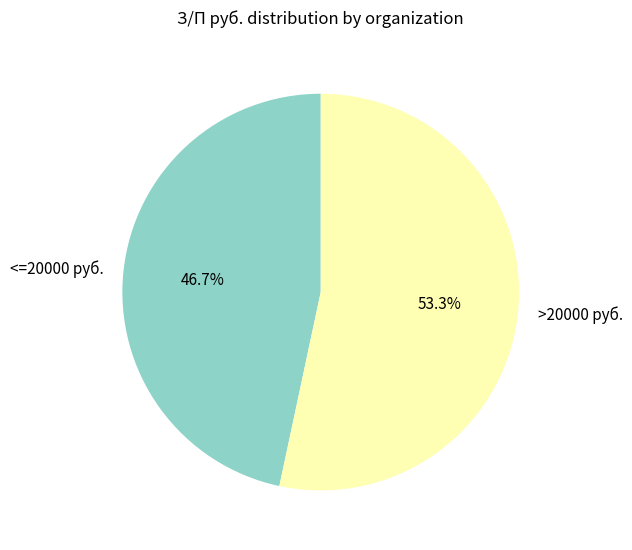

Is the sum of >20000 руб. and <=20000 руб. greater than half?

Yes